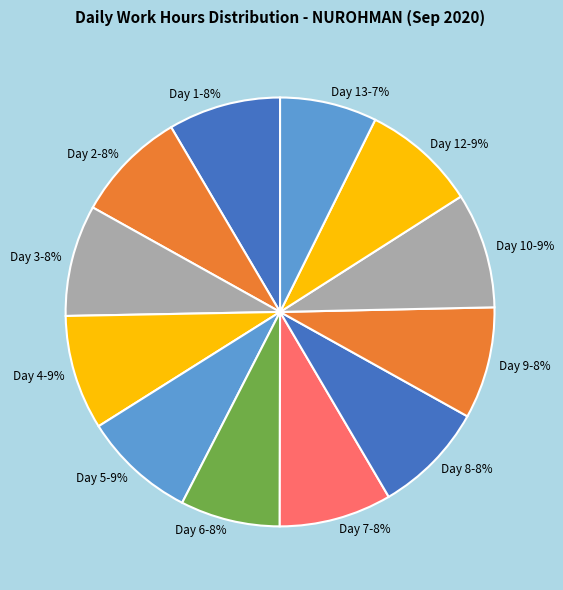

Approximately how many times larger is the value at Day 7-8% compared to Day 9-8%?

1.0